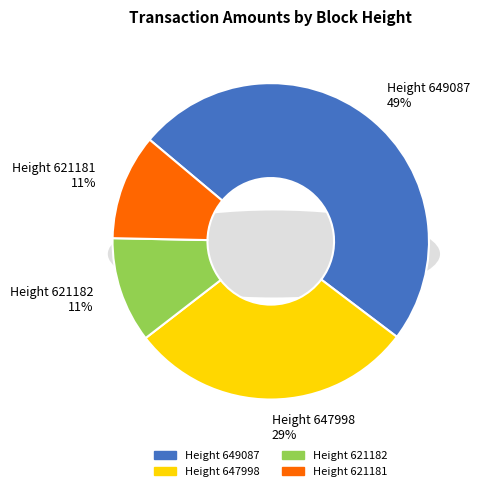

To the nearest percent, what is the average slice percentage?

25%